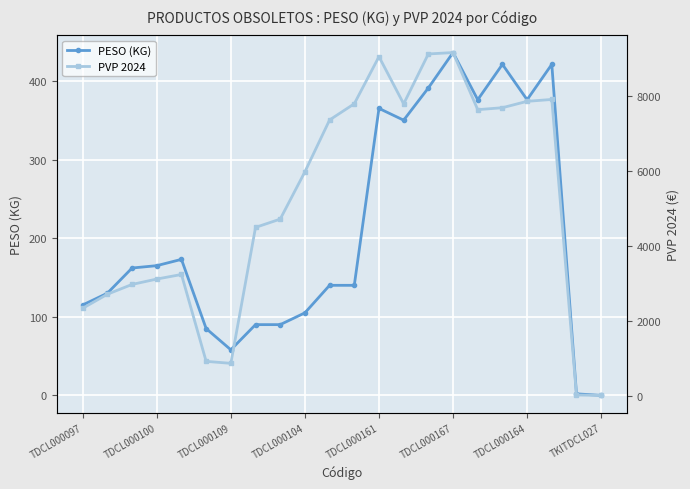

True or false: PVP 2024 and PESO (KG) cross at least once.

False